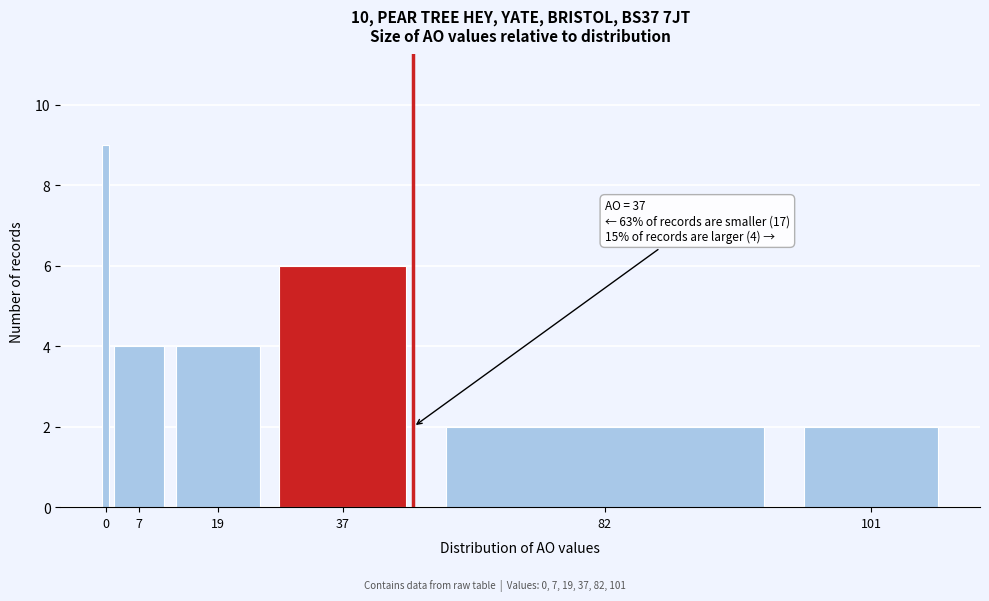

Reading left to right, list all the values displayed in this chart.

0=9	7=4	19=4	37=6	82=2	101=2